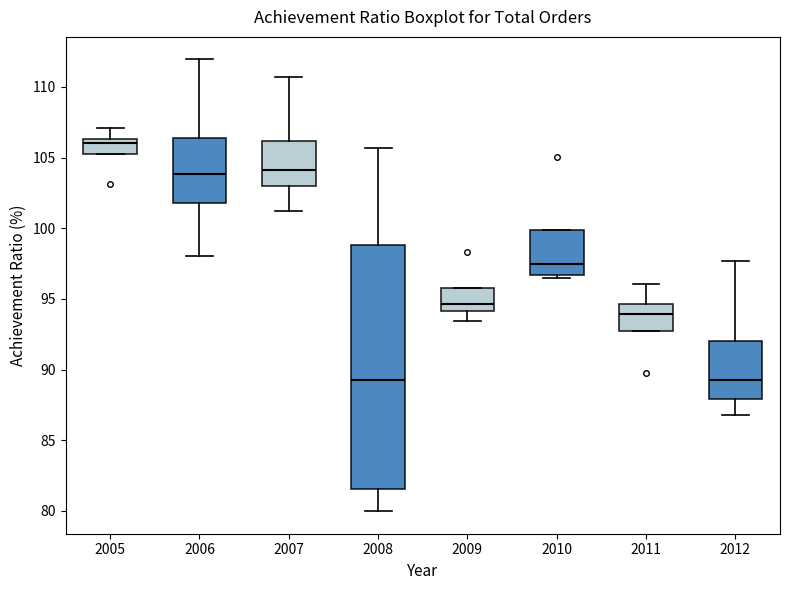

Reading left to right, transcribe this box plot: for each box, give where its median line is, the range the box spans, and where its two whiskers end, as read against the y-axis. The values are not printed on the chart, so give them approximately, as read against the axis.

2005: median 106.0, box 105.5 to 106.5, whiskers 105.5 to 107.0
2006: median 104.0, box 102.0 to 106.5, whiskers 98.0 to 112.0
2007: median 104.0, box 103.0 to 106.0, whiskers 101.0 to 110.5
2008: median 89.5, box 81.5 to 99.0, whiskers 80.0 to 105.5
2009: median 94.5, box 94.0 to 96.0, whiskers 93.5 to 96.0
2010: median 97.5, box 96.5 to 100.0, whiskers 96.5 (just below the box's lower edge) to 100.0
2011: median 94.0, box 92.5 to 94.5, whiskers 92.5 to 96.0
2012: median 89.0, box 88.0 to 92.0, whiskers 87.0 to 97.5